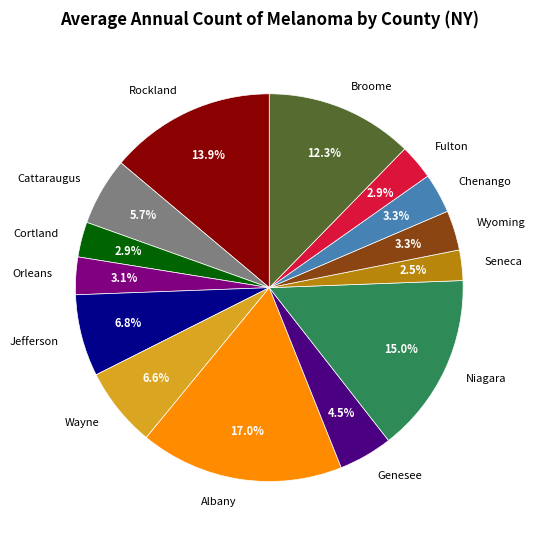

Between Cortland and Genesee, which is larger?

Genesee